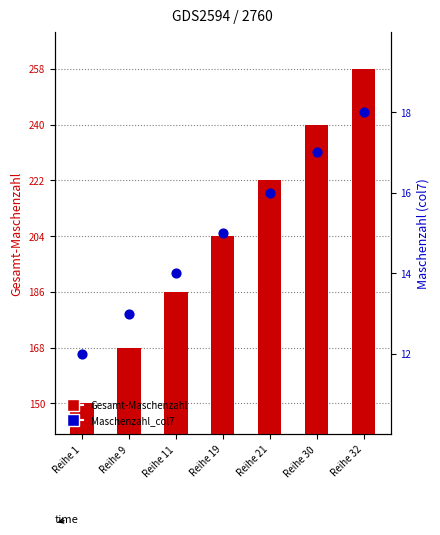

At which category is the sum across all series the highest?

Reihe 32